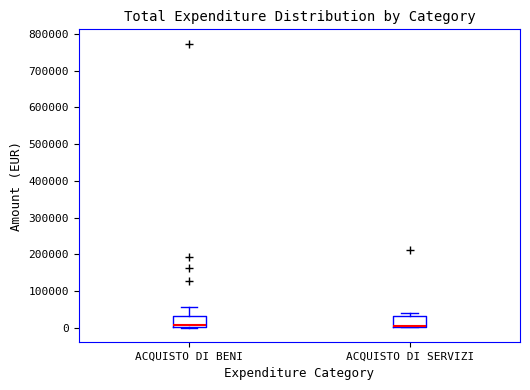

Reading left to right, transcribe this box plot: for each box, give where its median line is, the range the box spans, and where its two whiskers end, as read against the y-axis. The values are not printed on the chart, so give them approximately, as read against the axis.

ACQUISTO DI BENI: median 10000, box 0 to 30000, whiskers 0 to 60000
ACQUISTO DI SERVIZI: median 0 (drawn on the box's lower edge), box 0 to 30000, whiskers 0 to 40000